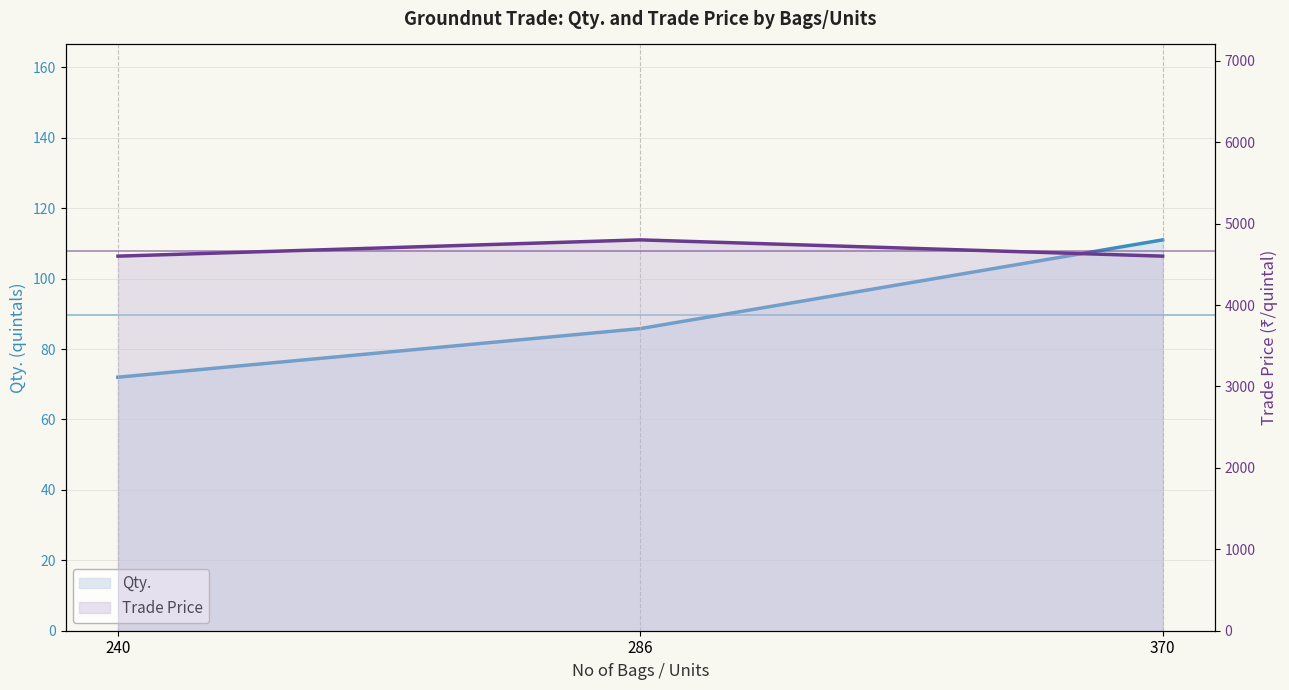

At which category does the chart reach its minimum across all series?

240